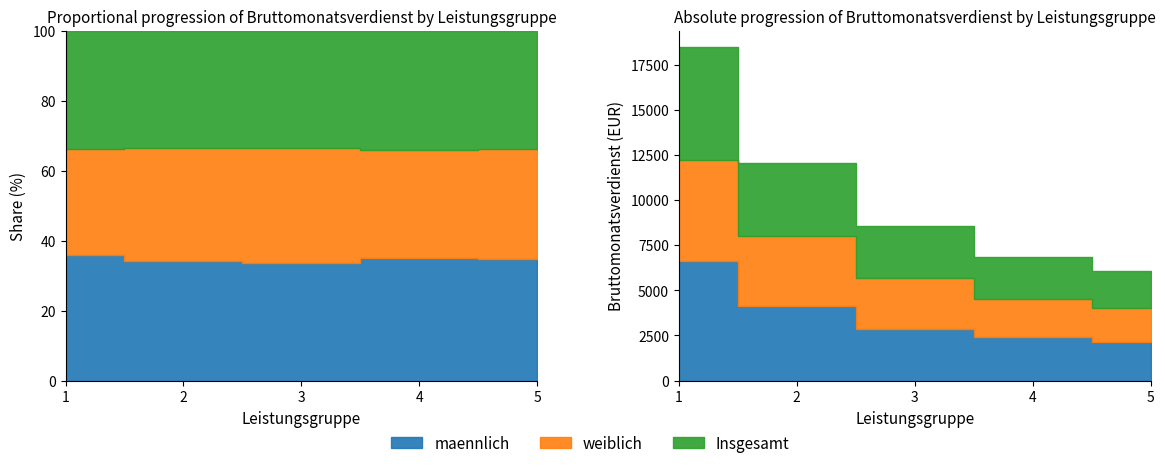

Which series has the largest range (max minus min)?

maennlich